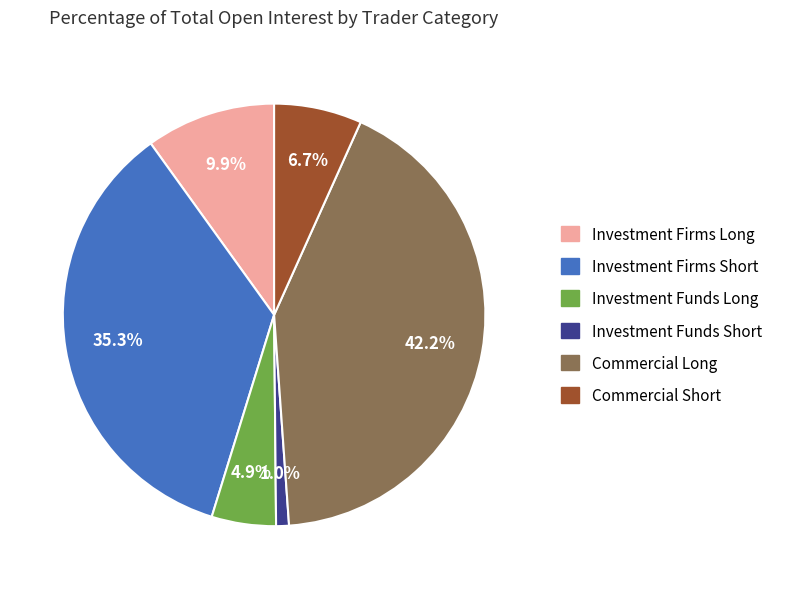

How many segments does this pie chart have?

6